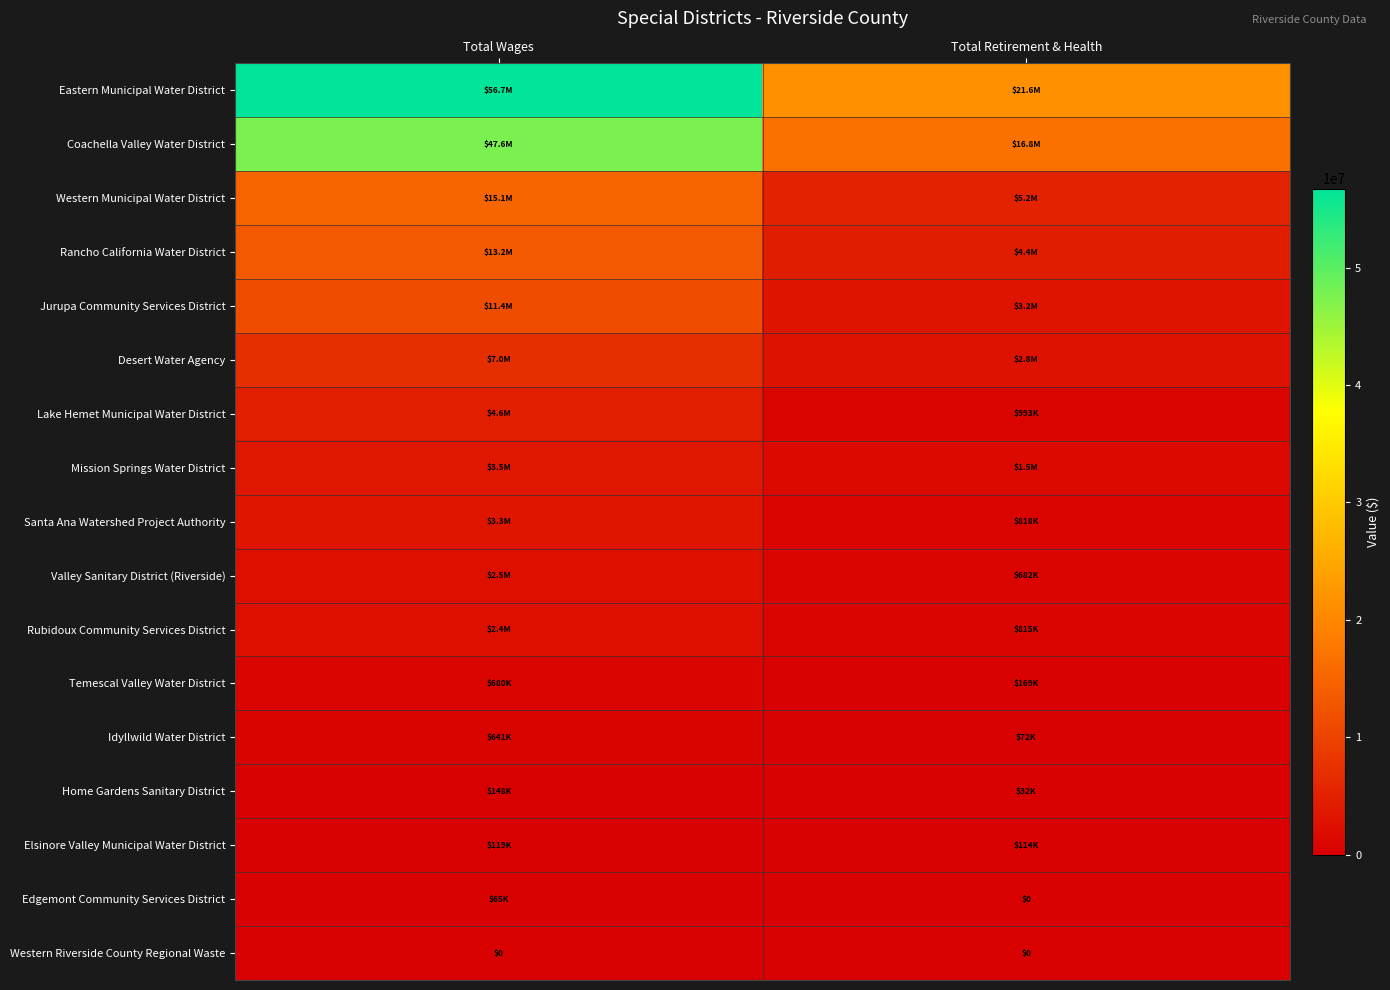

The value of Coachella Valley Water District at Total Wages is 77068107. True or false?

False